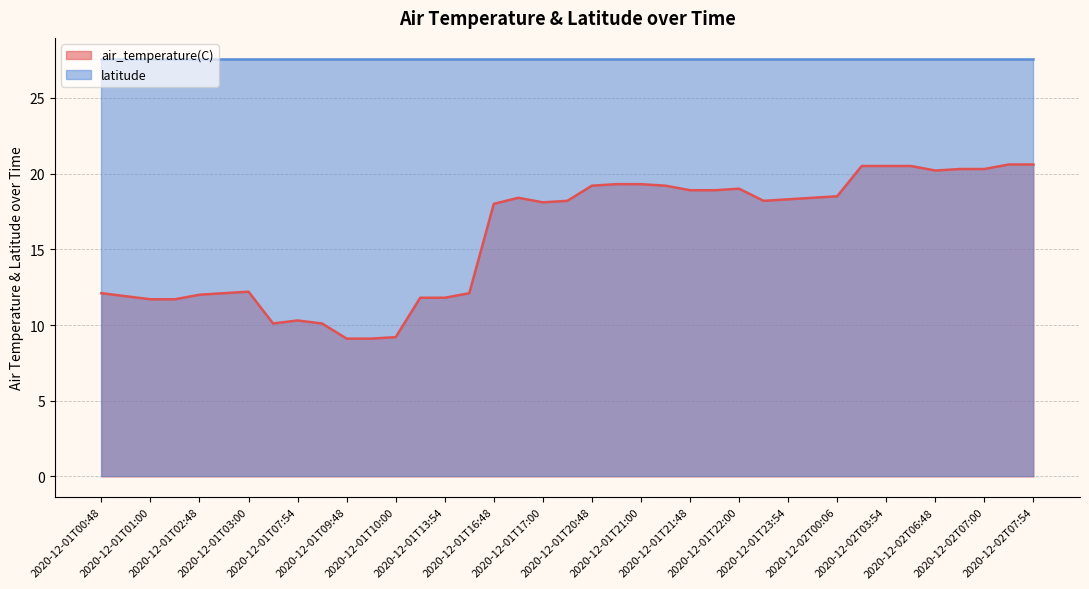

The chart shows a value of 18.2 at 2020-12-01T23:48. True or false?

True